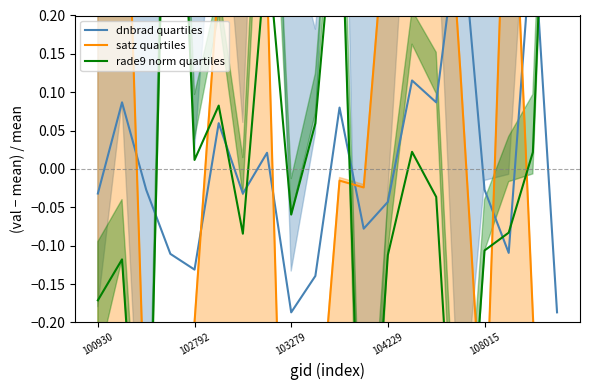

Does the chart have visible grid lines?

No